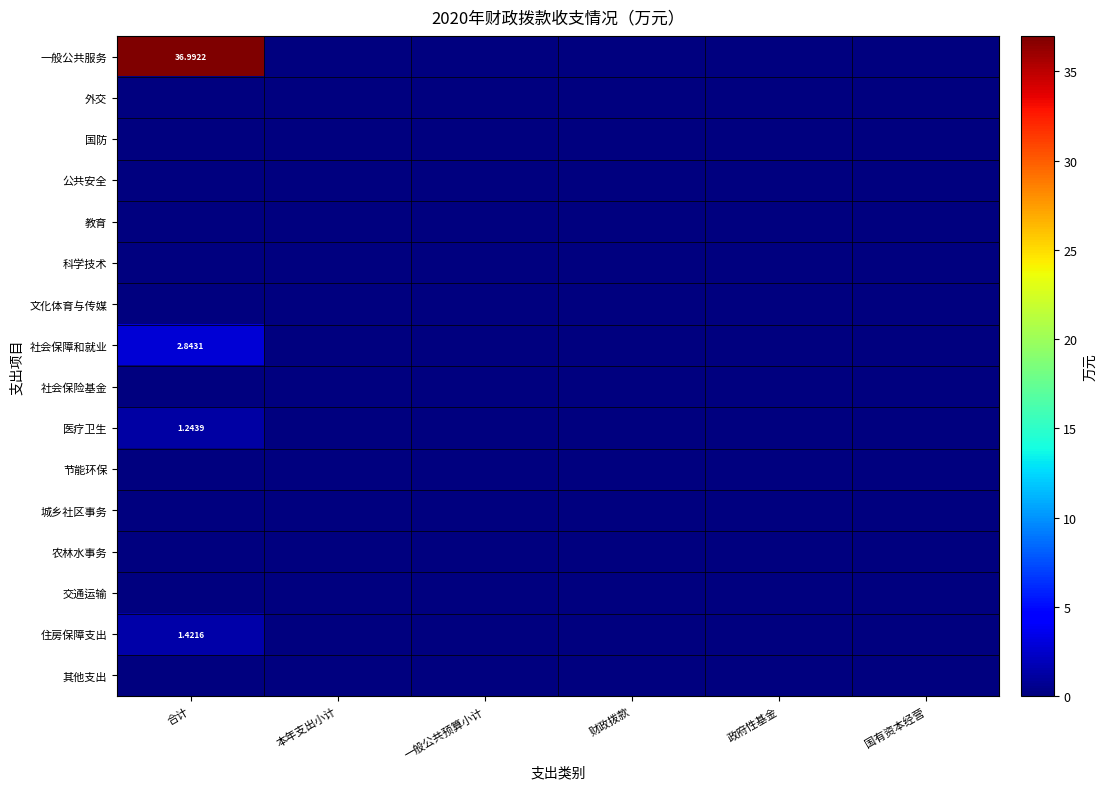

Count the number of data series in this chart.

16